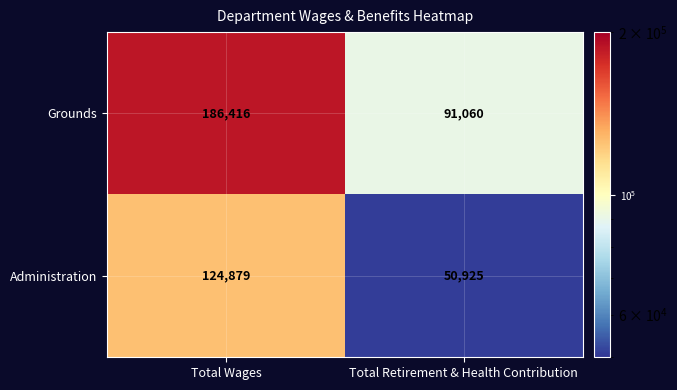

What is the sum of all Grounds values?

277476